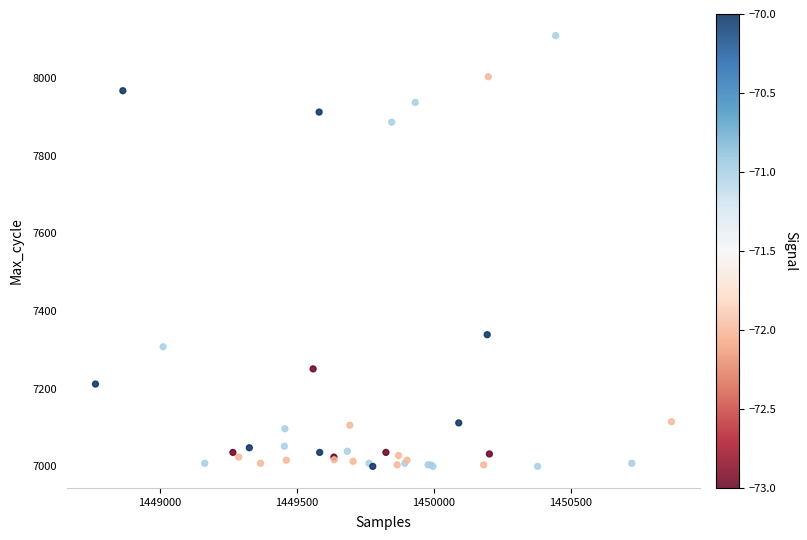

What Y value in the scatter plot is closest to 7554?

7339